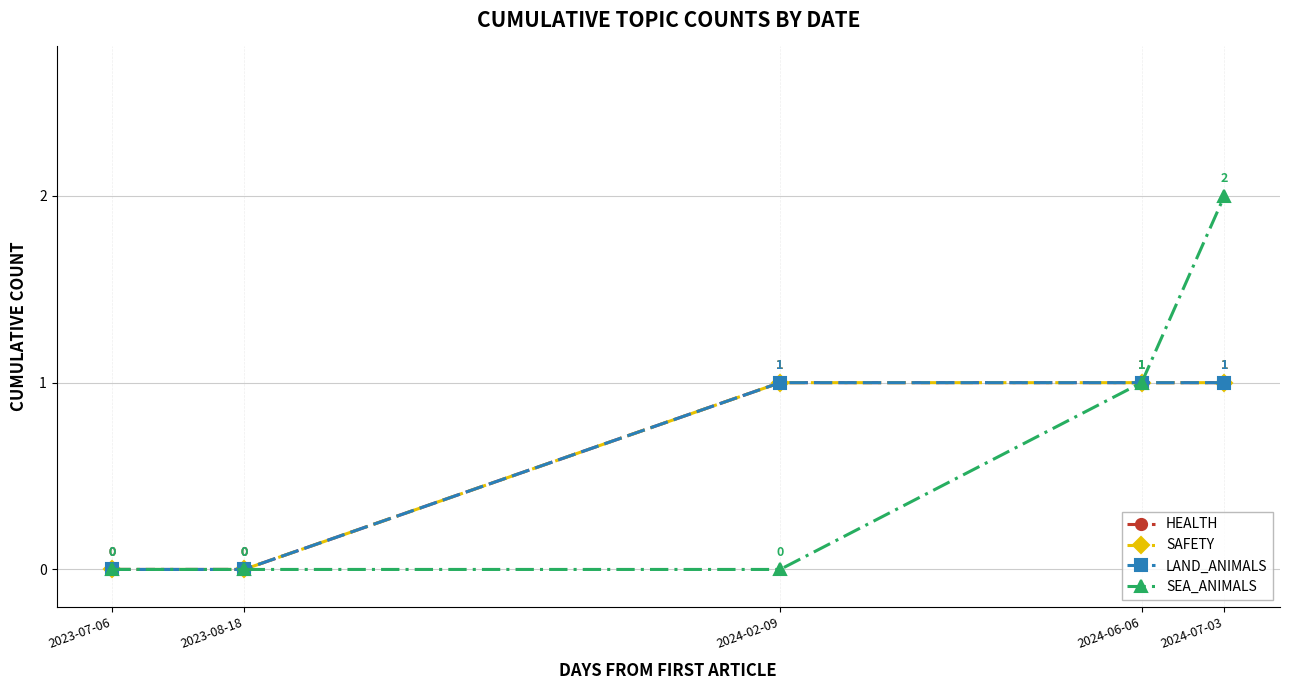

True or false: SEA_ANIMALS has a value of 0 at 2024-02-09.

True